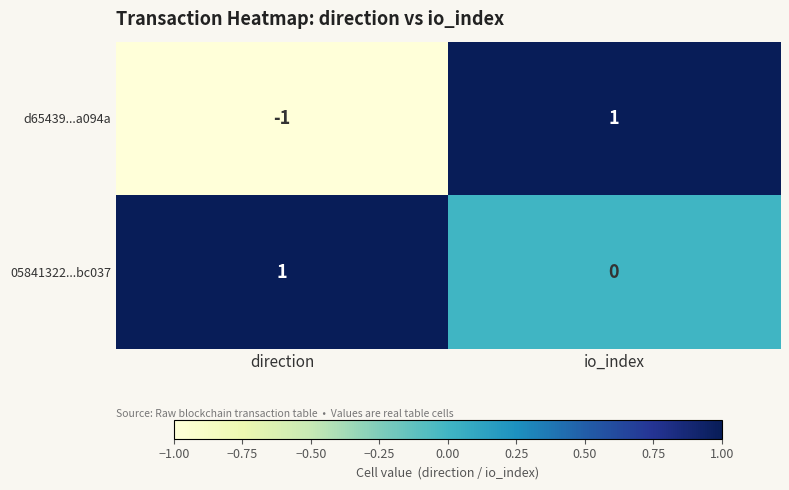

Reading right to left, extract all data points from this chart.

d65439...a094a: 1	-1
05841322...bc037: 0	1